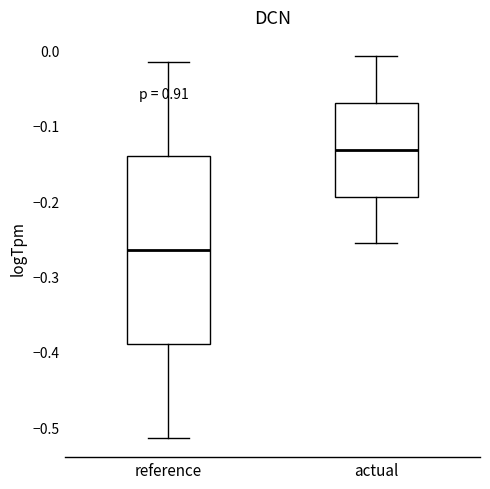

Reading left to right, transcribe this box plot: for each box, give where its median line is, the range the box spans, and where its two whiskers end, as read against the y-axis. The values are not printed on the chart, so give them approximately, as read against the axis.

reference: median -0.26, box -0.39 to -0.14, whiskers -0.51 to -0.01
actual: median -0.13, box -0.19 to -0.07, whiskers -0.26 to -0.01